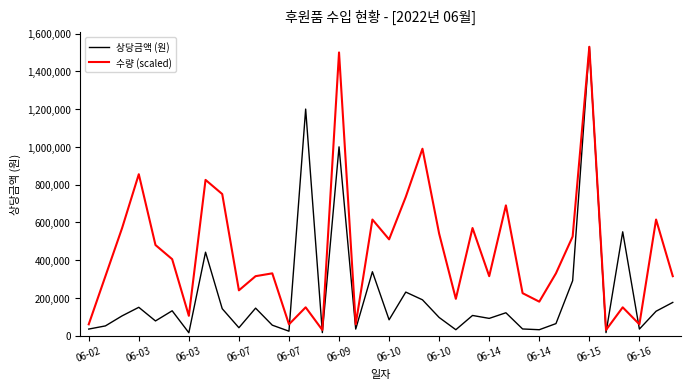

What is the maximum value for 수량 (scaled)?

1530000